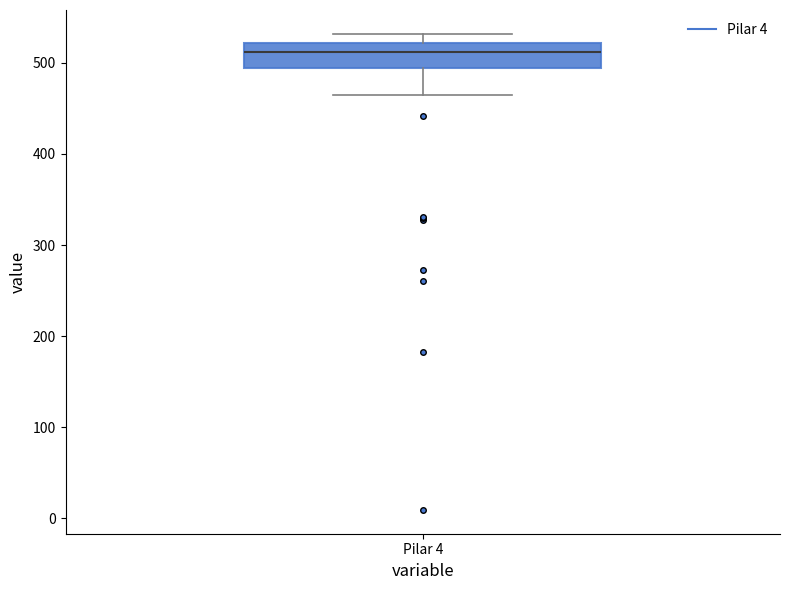

Where is the upper edge of the box for Pilar 4 on the y-axis? The values are not printed on the chart, so give them approximately, as read against the axis.

520